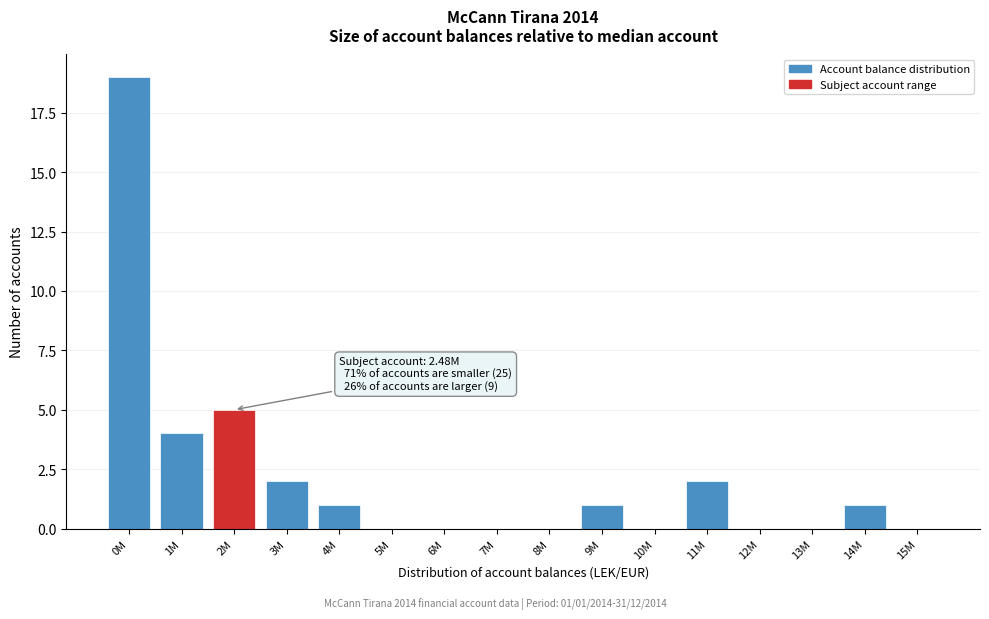

Reading right to left, what are all the values shown in this chart?

15M=0	14M=1	13M=0	12M=0	11M=2	10M=0	9M=1	8M=0	7M=0	6M=0	5M=0	4M=1	3M=2	2M=5	1M=4	0M=19